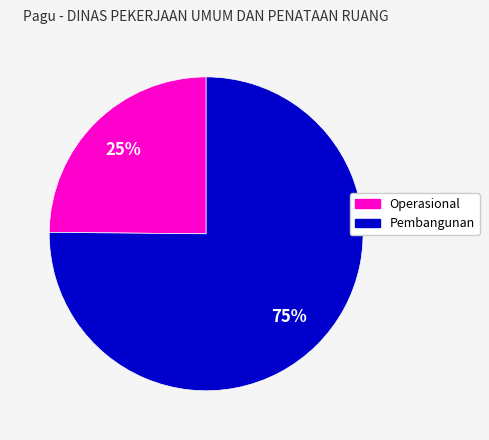

To the nearest percent, what is the difference between the largest and smallest slice percentages?

50%